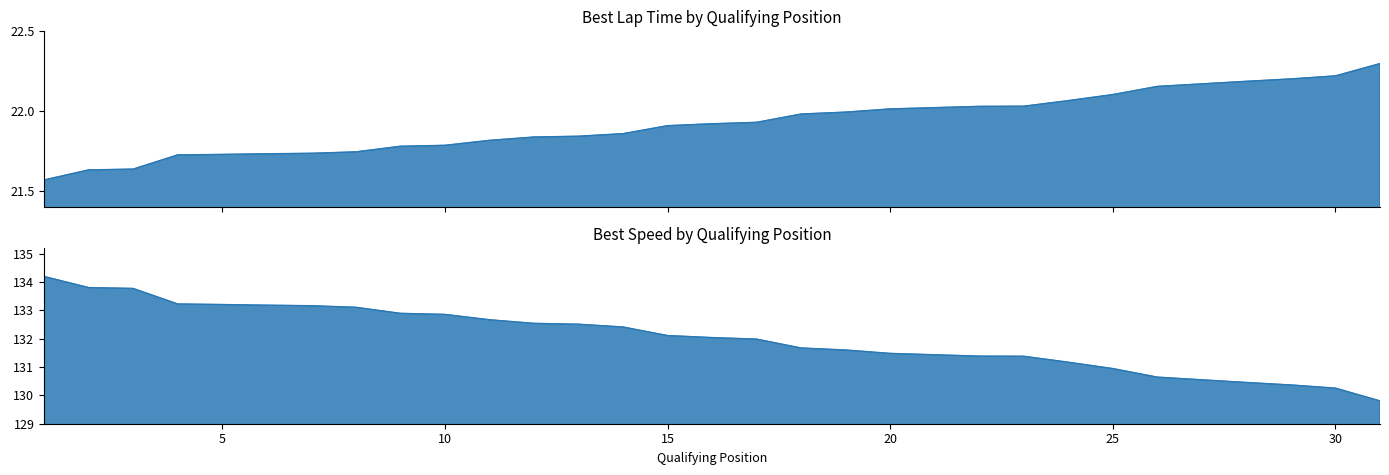

True or false: Best Lap time has more than 0 interior local peaks.

False